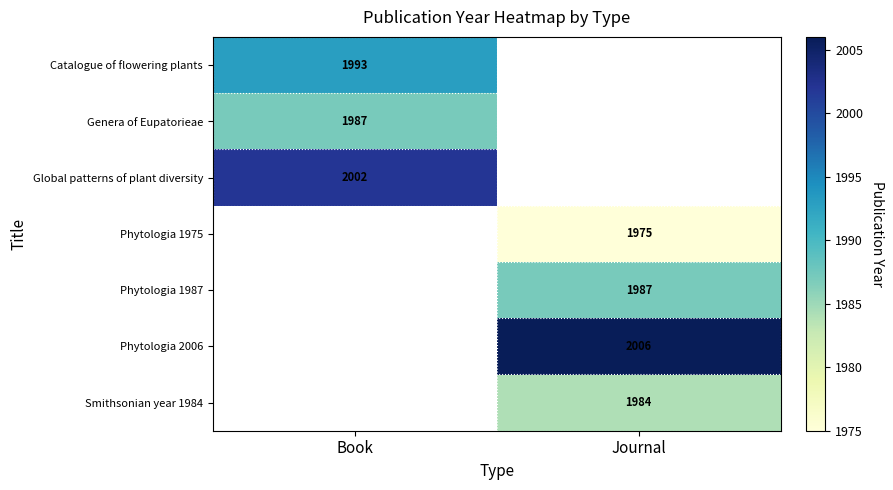

The Genera of Eupatorieae series shows 1298 at Book. True or false?

False